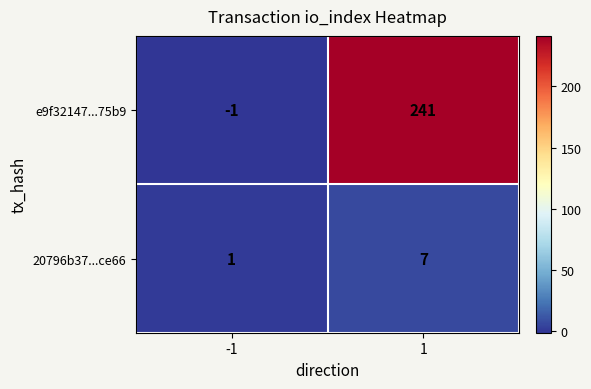

What is the sum of all 20796b37...ce66 values?

8